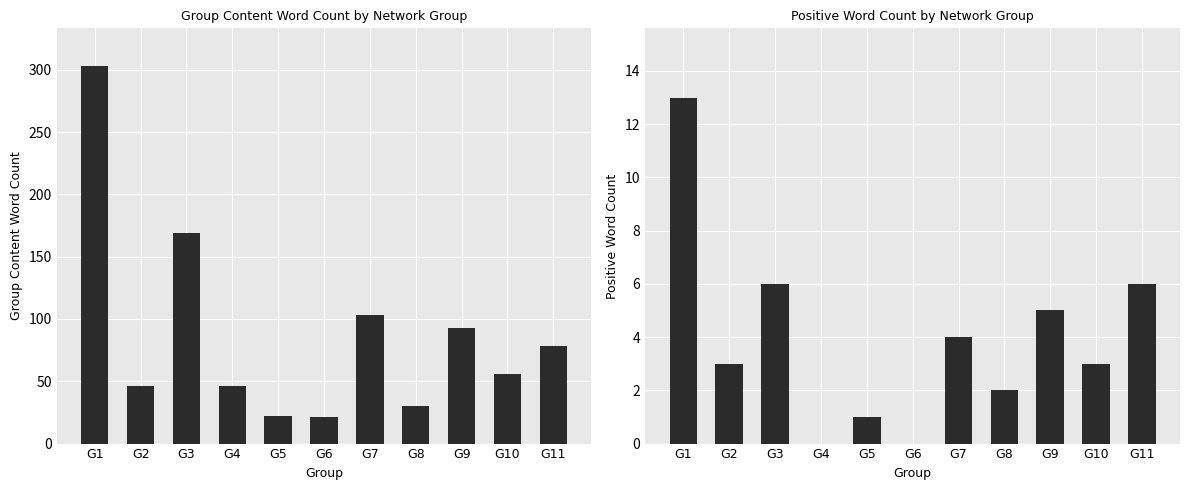

Reading right to left, list all the values displayed in this chart.

Group Content Word Count: 78	56	93	30	103	21	22	46	169	46	303
Positive Word Count: 6	3	5	2	4	0	1	0	6	3	13